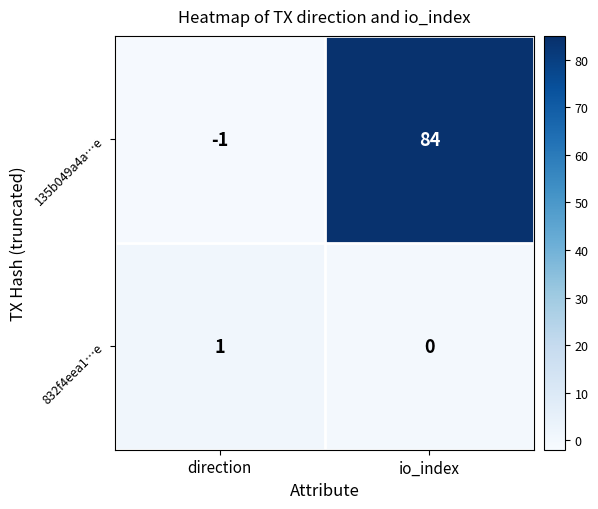

Which label corresponds to the smallest value in the chart?

direction